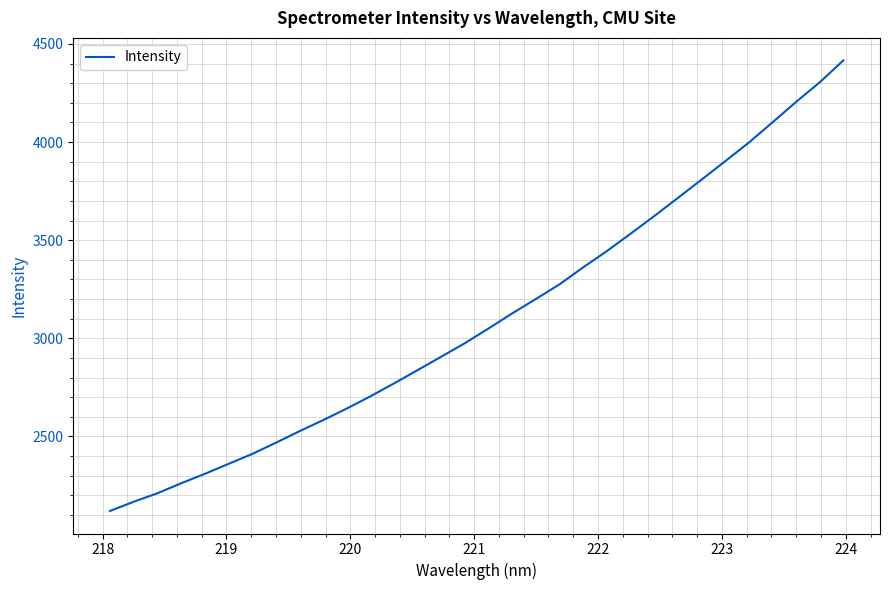

Reading left to right, what are all the values shown in this chart?

2120.1	2167.0	2210.2	2261.0	2309.1	2359.8	2410.3	2467.4	2526.4	2582.9	2642.1	2704.4	2770.3	2838.3	2906.7	2975.7	3050.8	3127.5	3200.9	3275.6	3362.2	3444.8	3533.3	3623.0	3715.6	3808.5	3902.5	3997.1	4100.4	4204.6	4304.5	4416.2